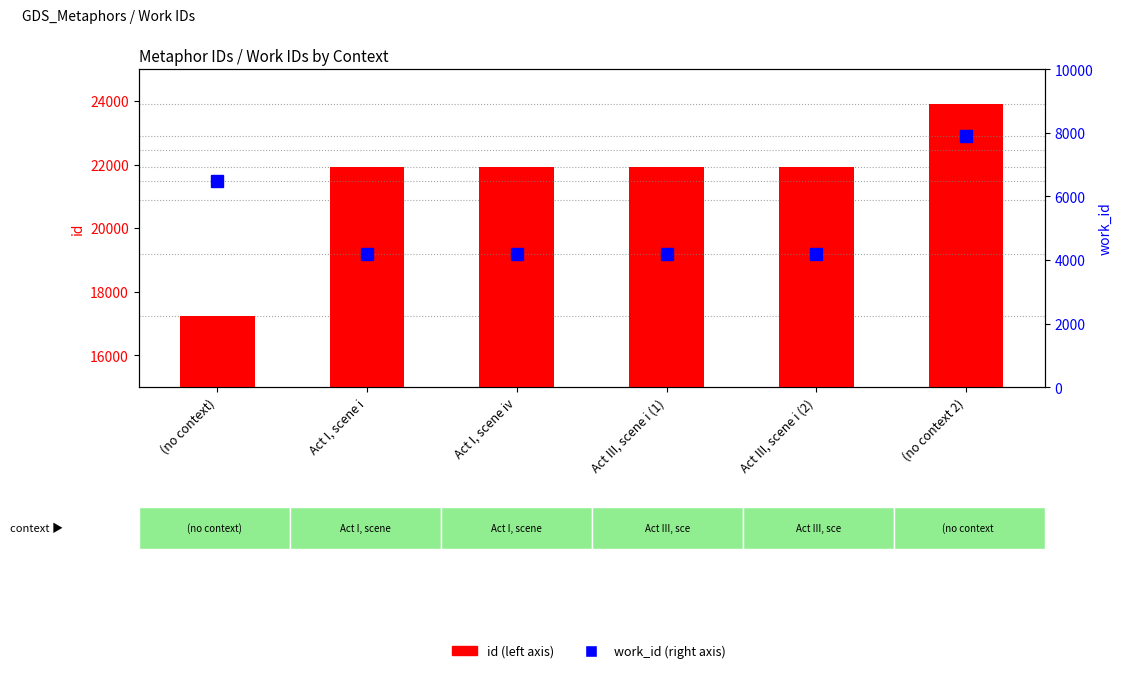

How many values in the id series are below 21919?

3